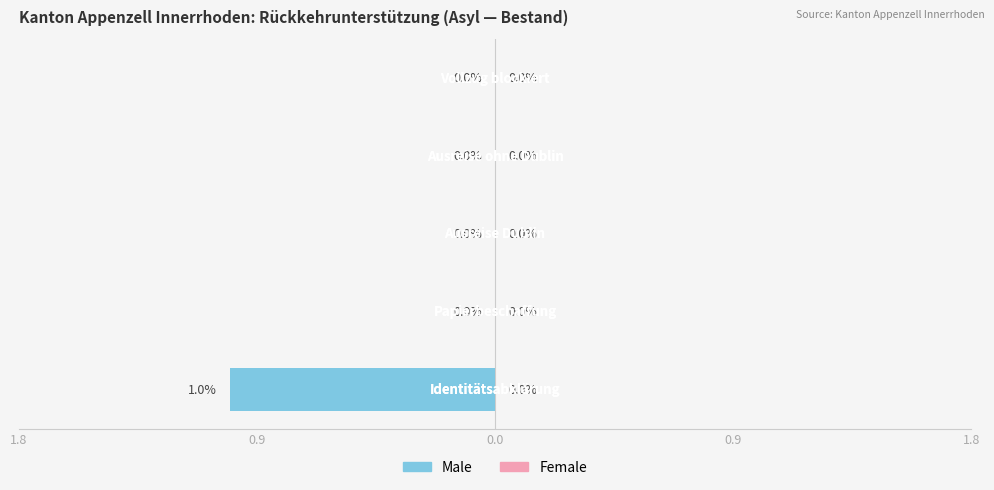

What is the highest value of the Male series?

1